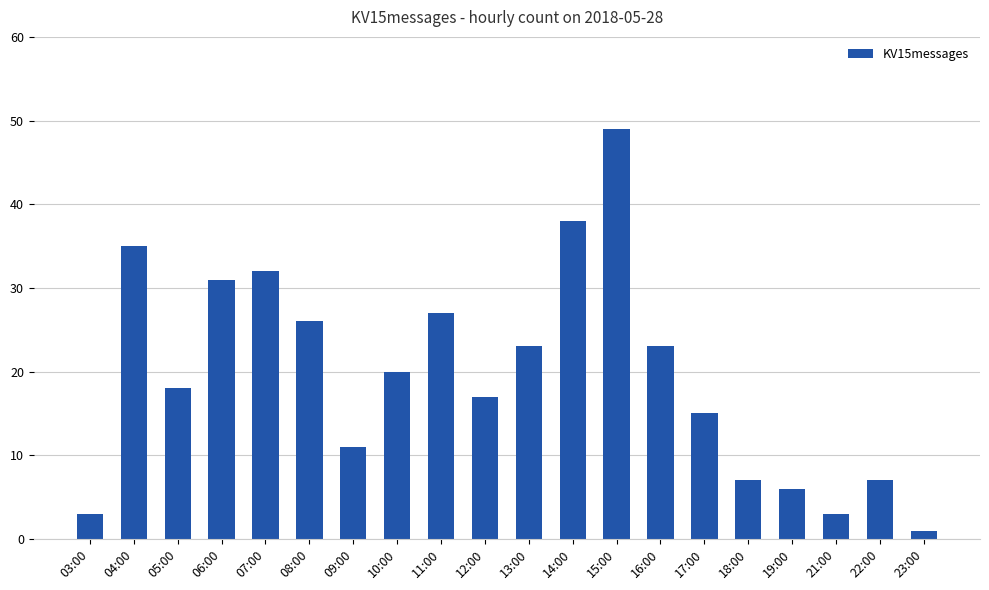

What is the sum of all values?

392